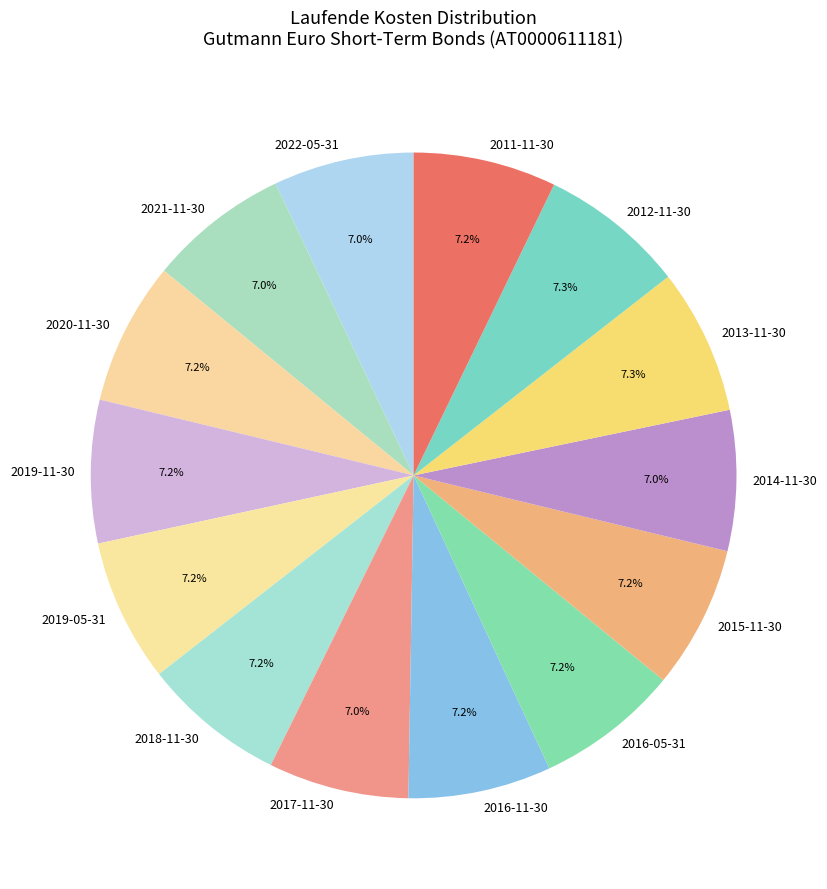

Does 2012-11-30 account for over 50% of the chart?

No